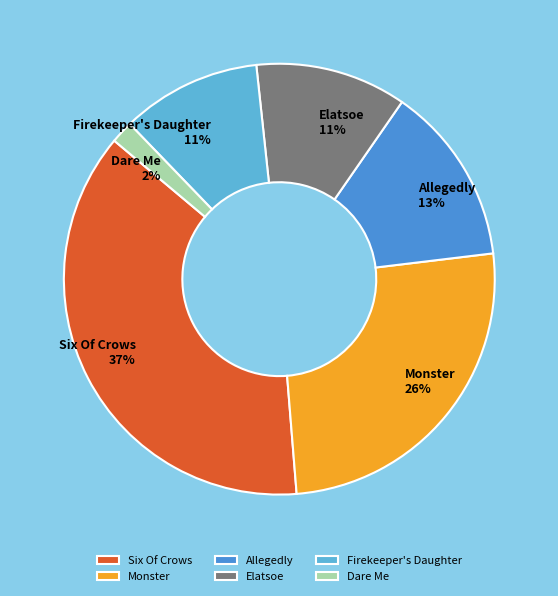

Count the number of slices in the pie.

6